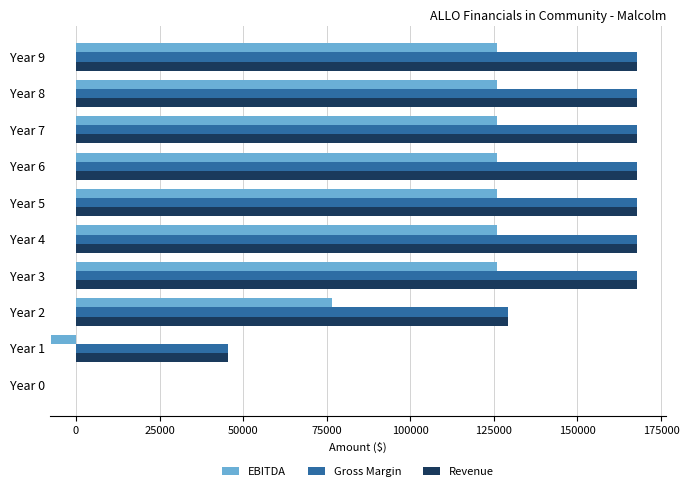

What is the highest value of the EBITDA series?

125820.0